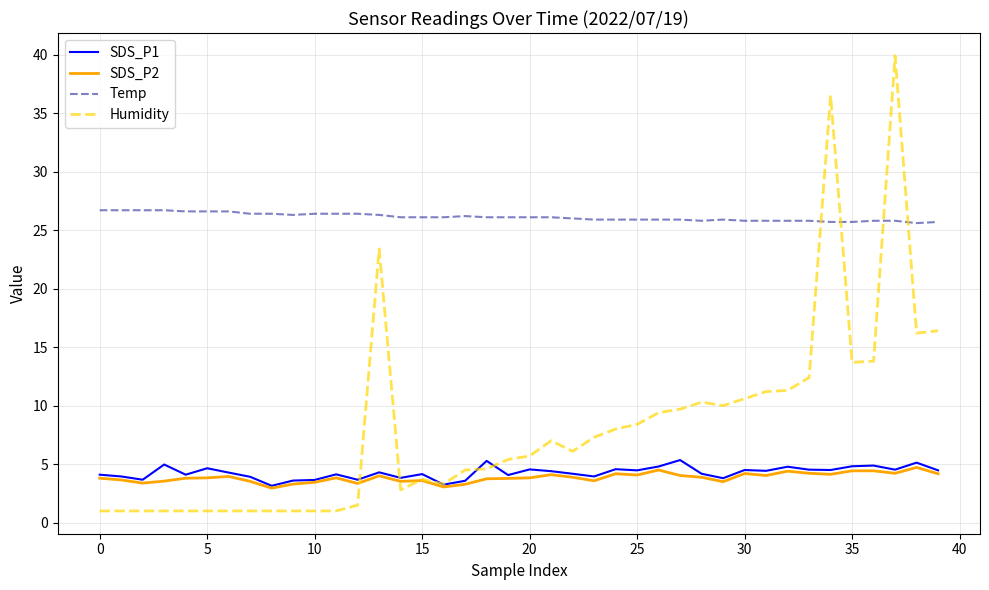

Which series has the largest total across all categories?

Temp